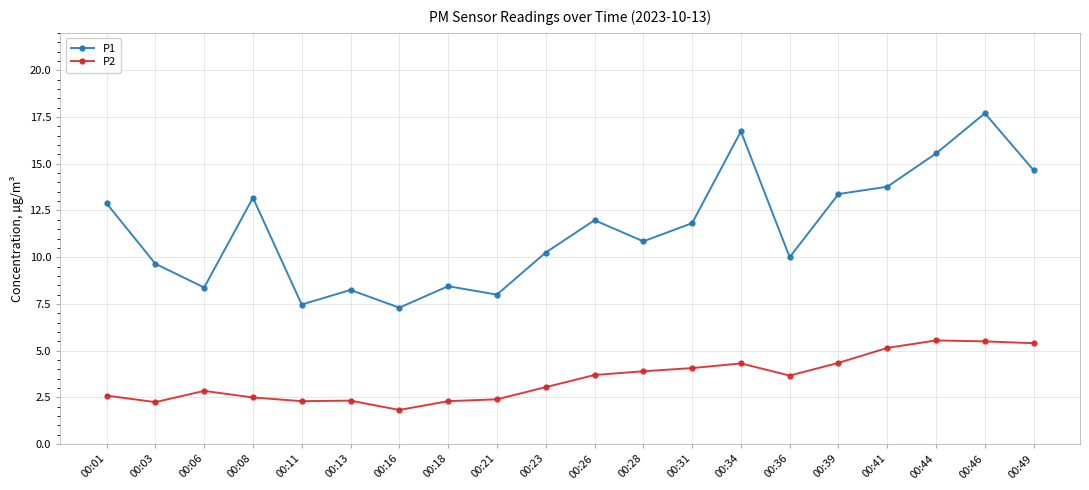

True or false: P2 and P1 intersect in this chart.

False